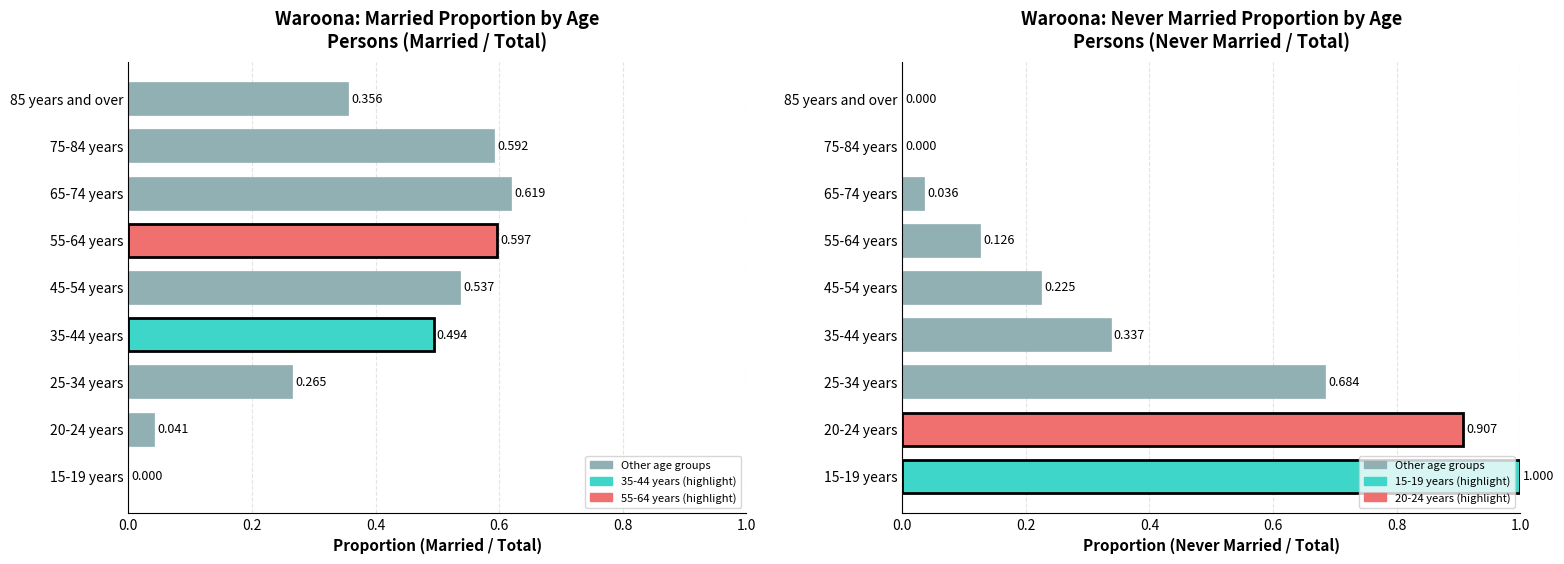

What is the difference between the highest and lowest values at 25-34 years?

0.4